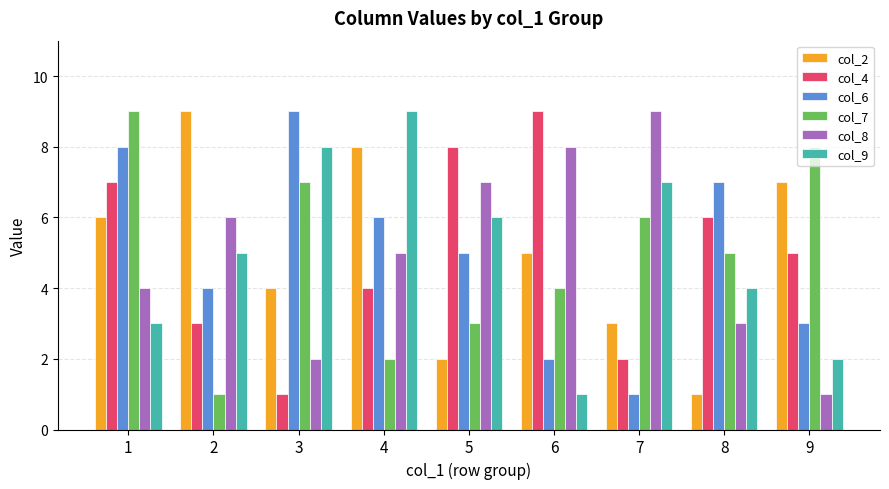

How many col_9 values are between 3 and 7?

5